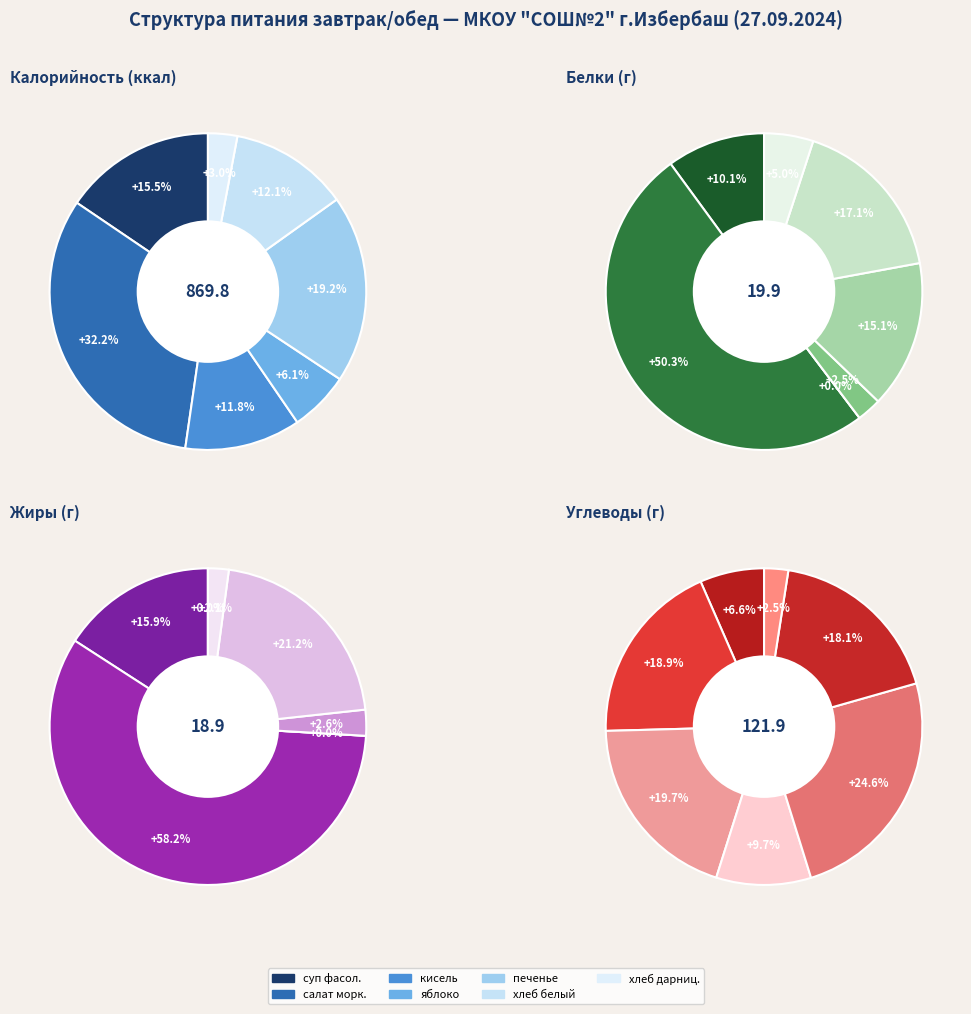

Is it true that кисель is 4% of the pie?

False